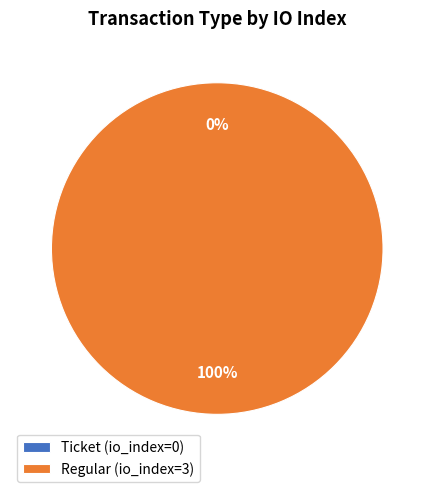

Rank the categories by value from highest to lowest.

Regular, Ticket